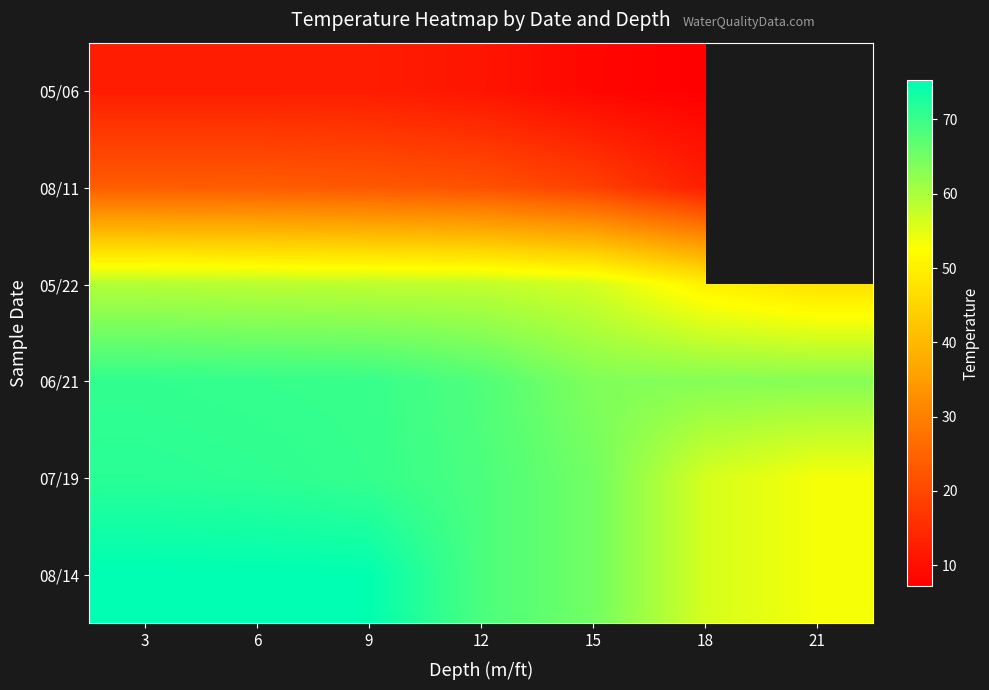

True or false: 08/11 has a value of 18.6 at 15.

True